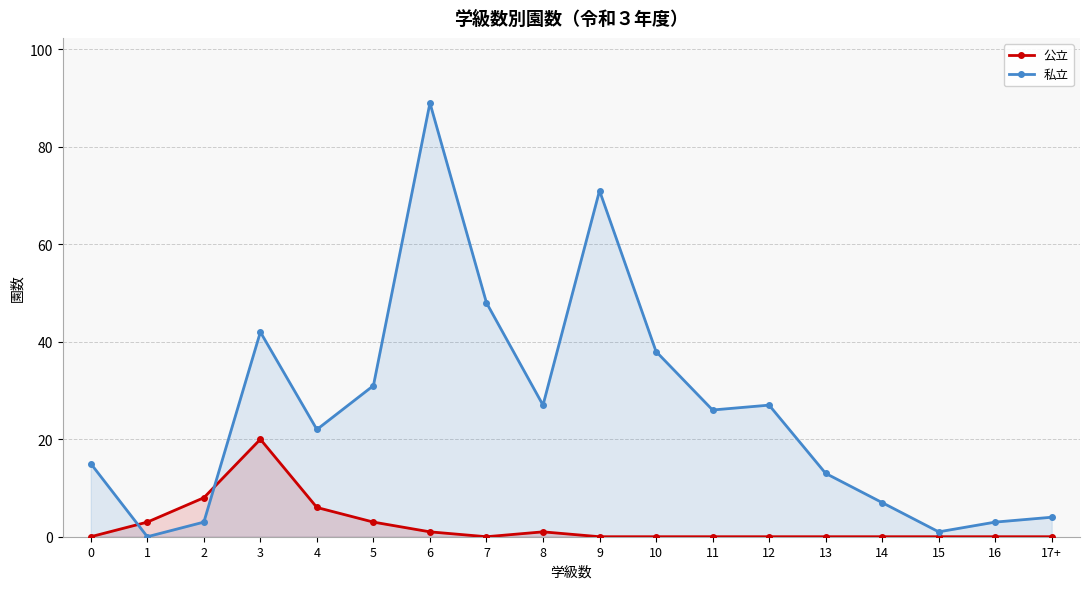

List the series in order of their peak value, highest first.

私立, 公立